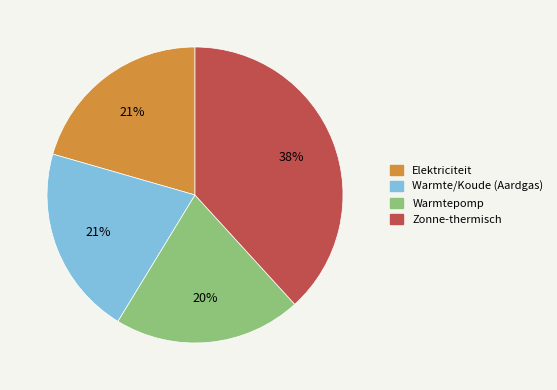

Does any single category account for the majority?

No